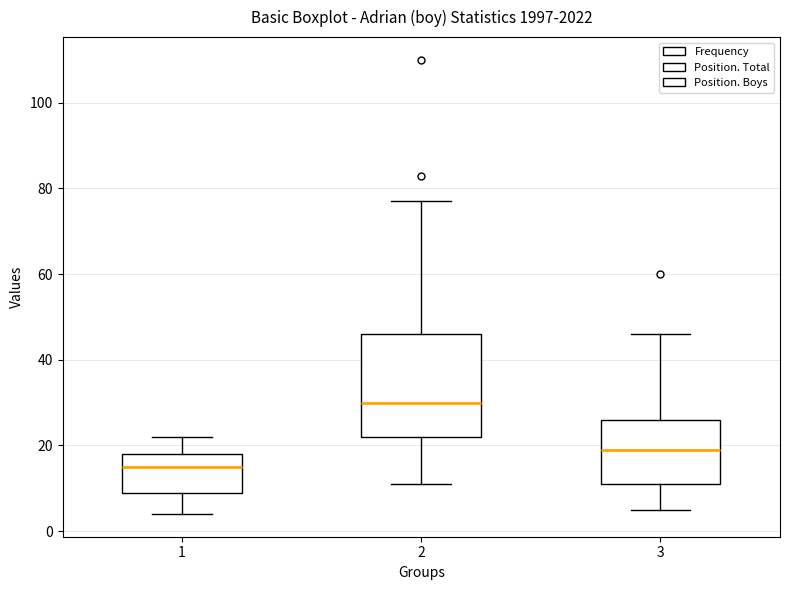

Where does the upper whisker of the box at x = 3 end on the y-axis? The values are not printed on the chart, so give them approximately, as read against the axis.

46